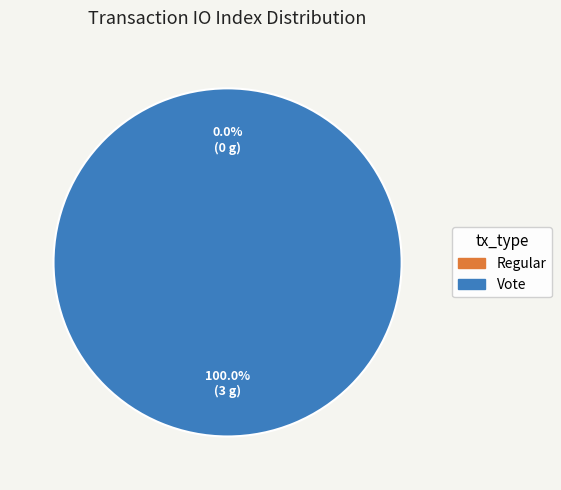

True or false: Vote accounts for 100% of the total.

True